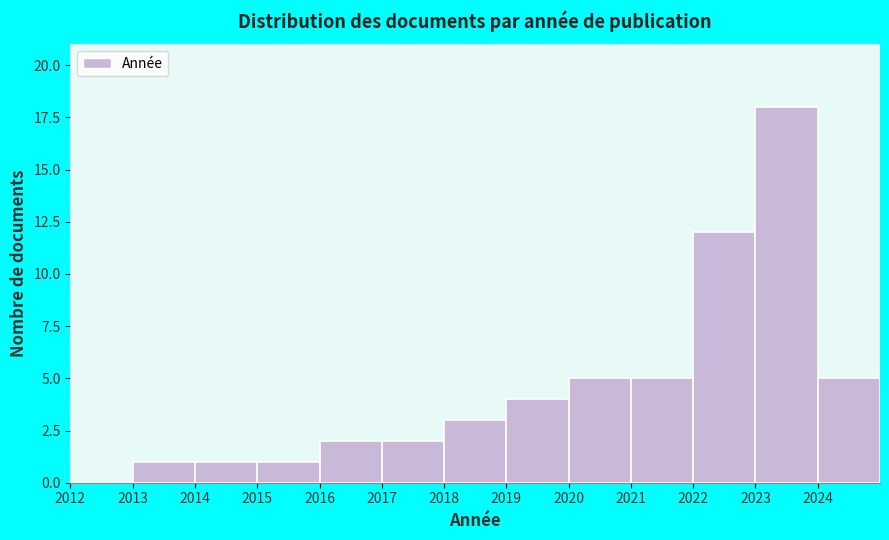

Reading left to right, transcribe this chart: for each bar, give the range it covers on the x-axis and its height. The values are not printed on the chart, so give them approximately, as read against the axis.

2012 to 2013: 0
2013 to 2014: 1
2014 to 2015: 1
2015 to 2016: 1
2016 to 2017: 2
2017 to 2018: 2
2018 to 2019: 3
2019 to 2020: 4
2020 to 2021: 5
2021 to 2022: 5
2022 to 2023: 12
2023 to 2024: 18
2024 to 2025: 5